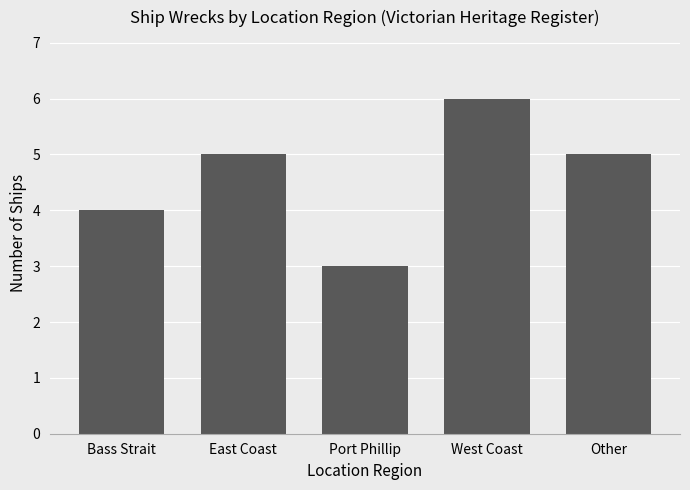

What is the approximate value at Port Phillip?

3